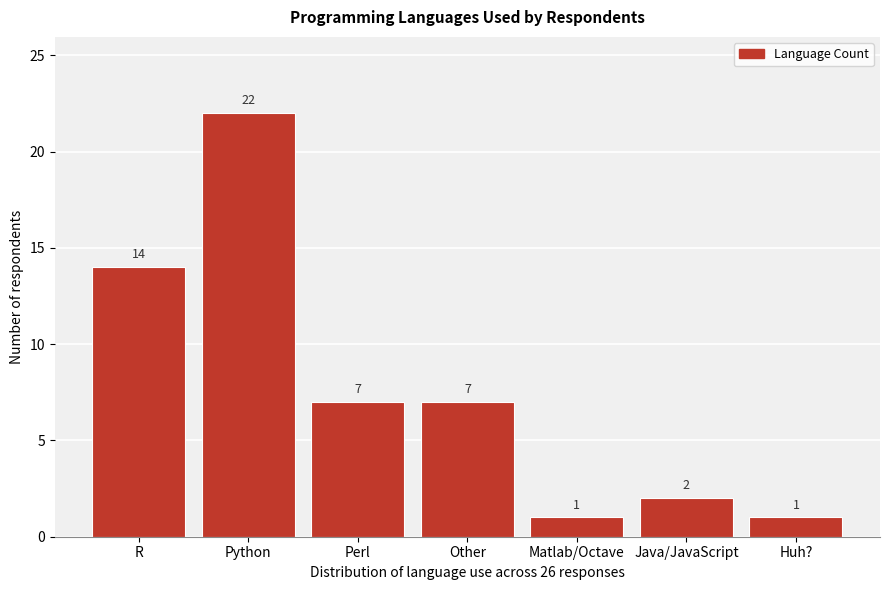

Reading left to right, what are all the values shown in this chart?

R=14	Python=22	Perl=7	Other=7	Matlab/Octave=1	Java/JavaScript=2	Huh?=1